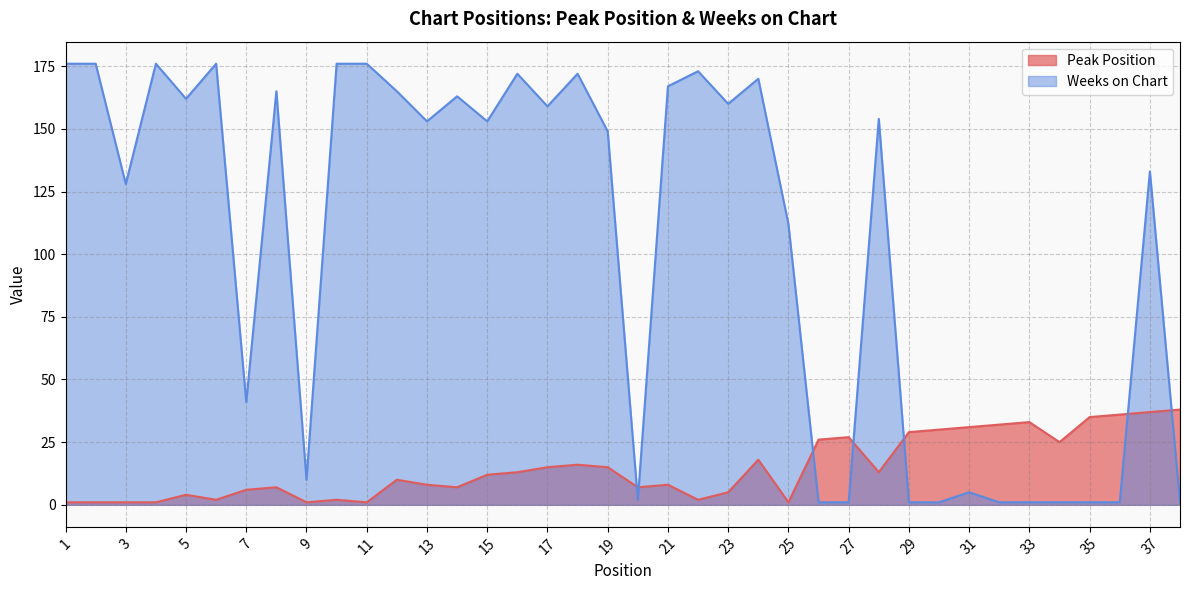

The value of Weeks on Chart at 25 is 112. True or false?

True